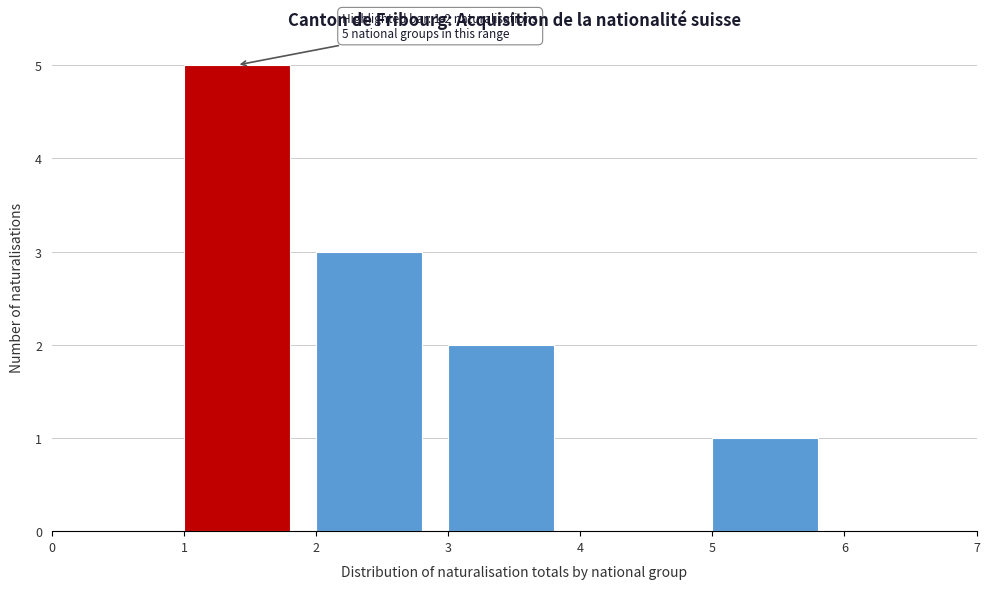

Which range on the x-axis has the tallest bar?

1 to 2